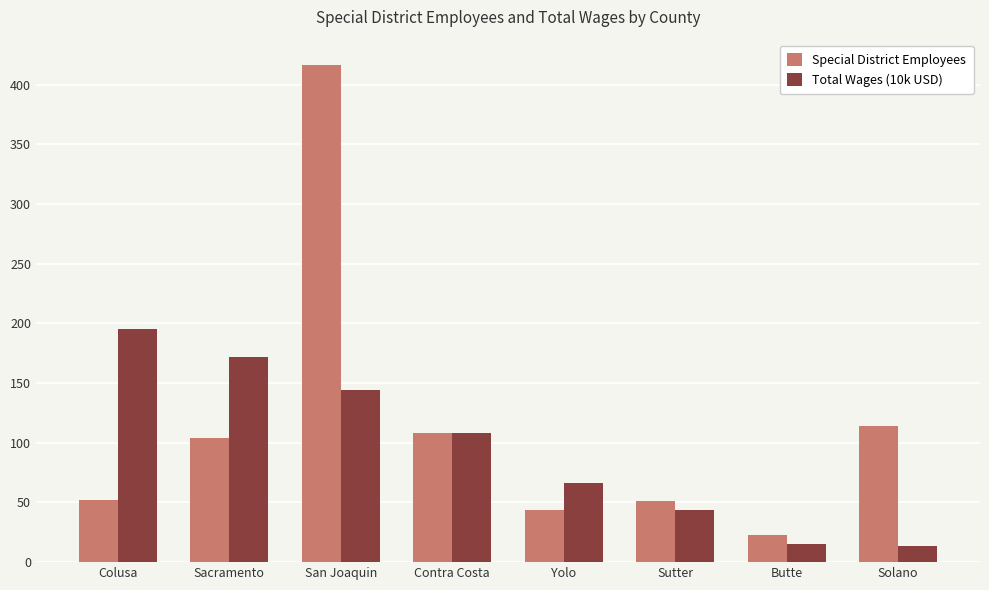

The value of Total Wages (10k USD) at Yolo is 66.2. True or false?

True